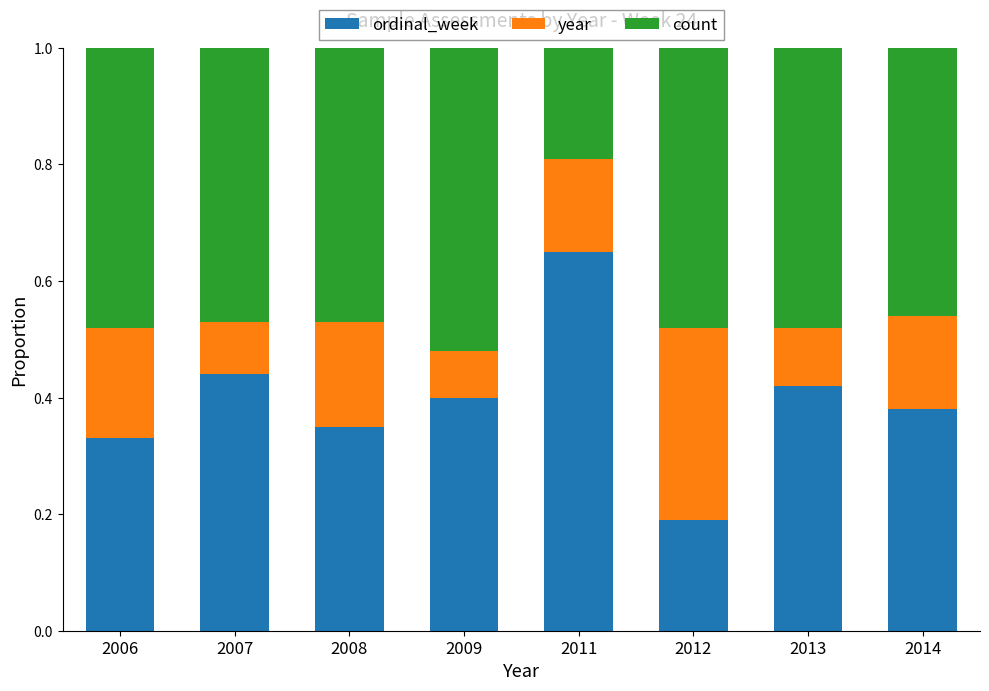

Count the ordinal_week values in the range 0 to 1.

8